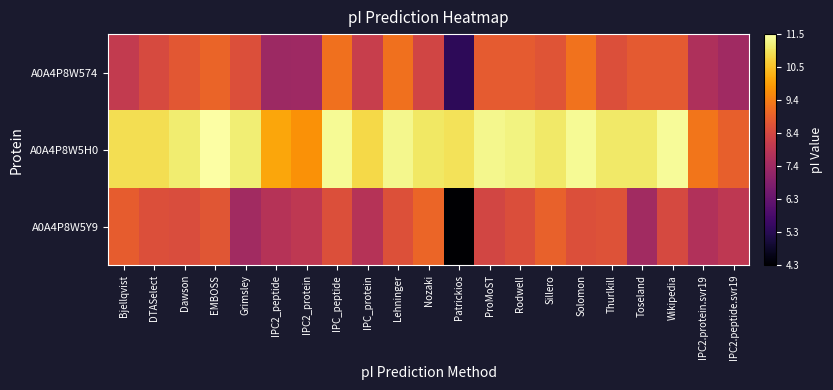

Between IPC2_protein and Patrickios, which series saw the biggest shift?

A0A4P8W5Y9